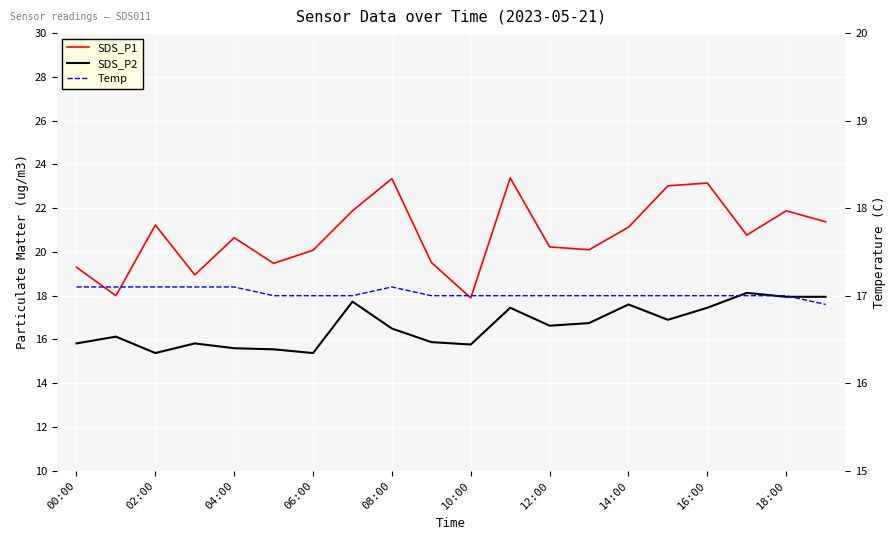

How many Temp values are between 17 and 18?

19